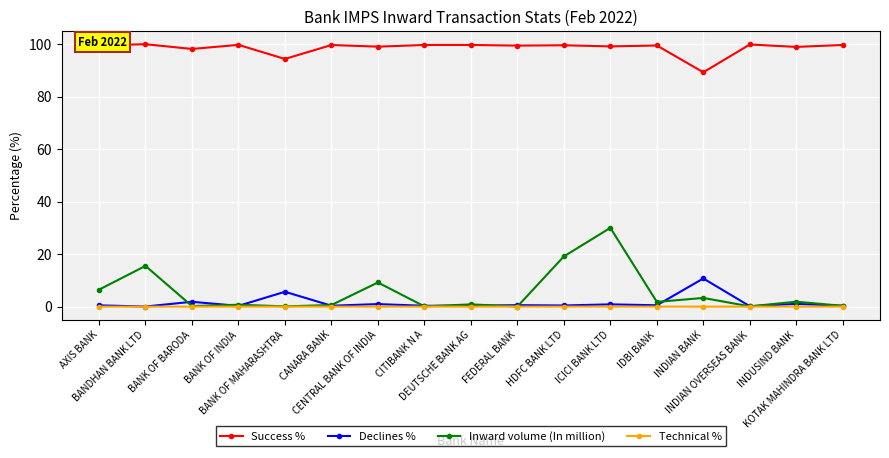

In Inward volume (In million), how many points are higher than both neighbors (excluding endpoints)?

7